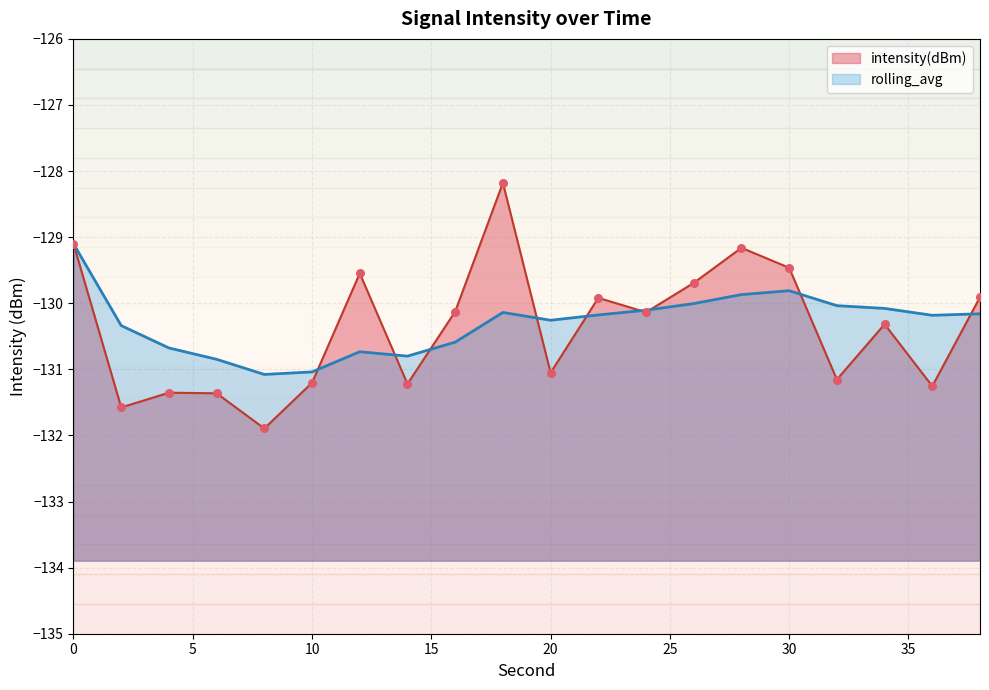

Which series reaches the minimum Y coordinate?

intensity(dBm)